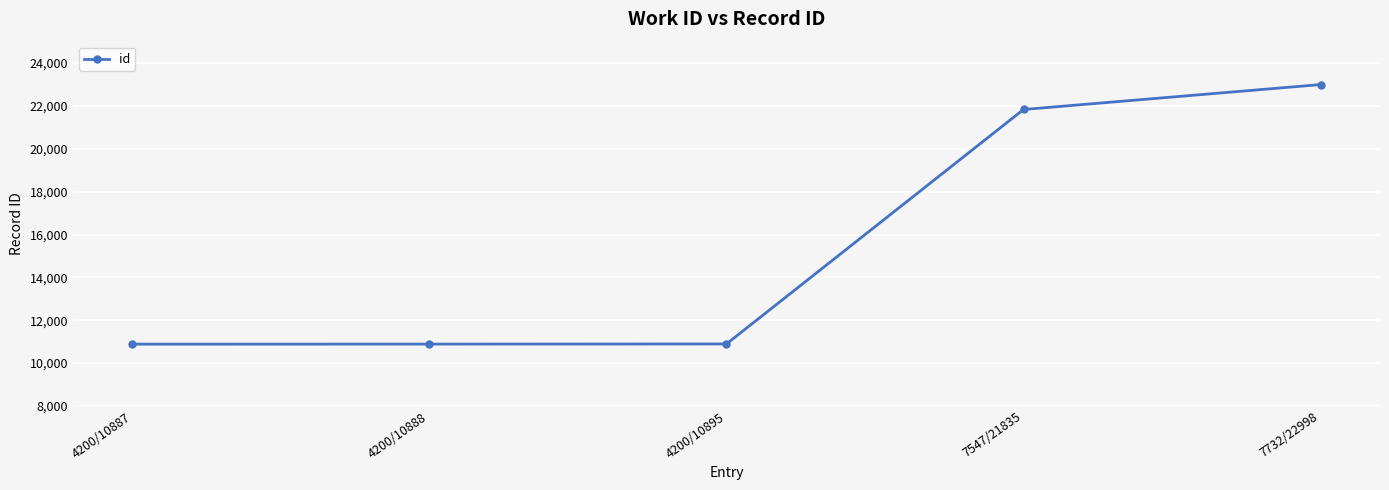

Between 4200/10895 and 7547/21835, which is larger?

7547/21835